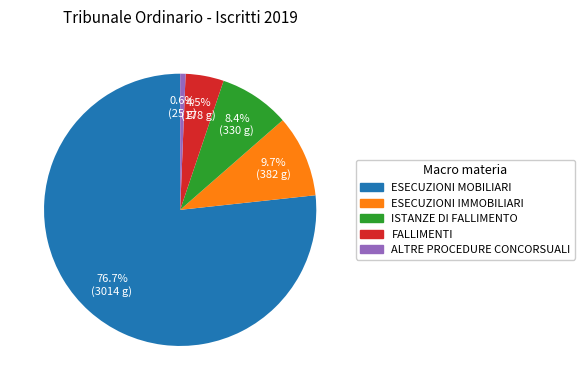

To the nearest percent, what is the difference between the largest and smallest slice percentages?

76%